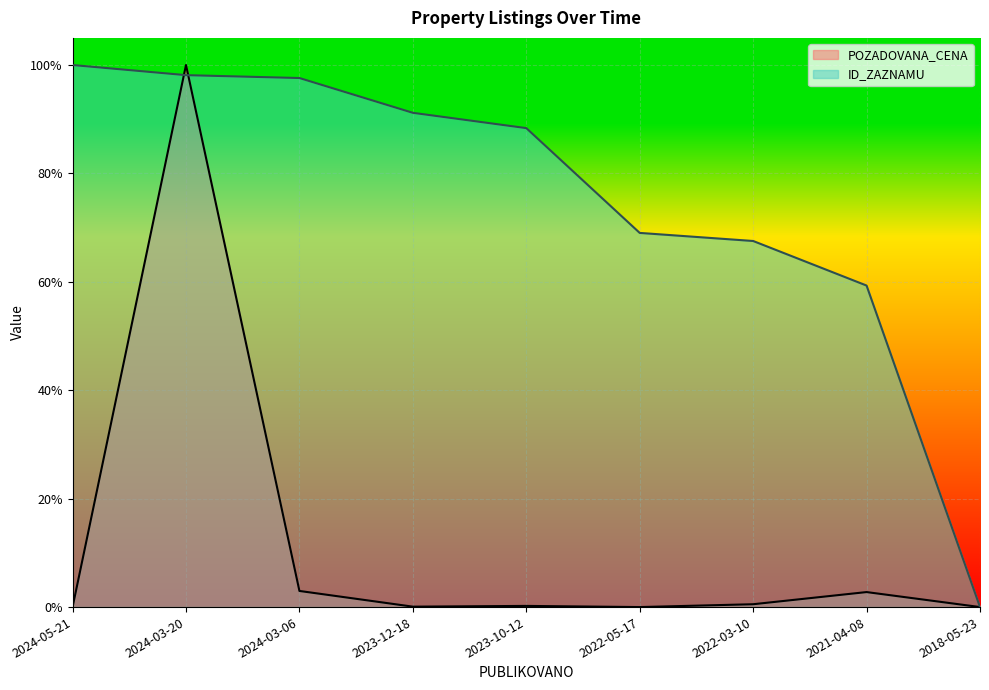

Rank the series at 2022-05-17 from highest to lowest value.

ID_ZAZNAMU, POZADOVANA_CENA